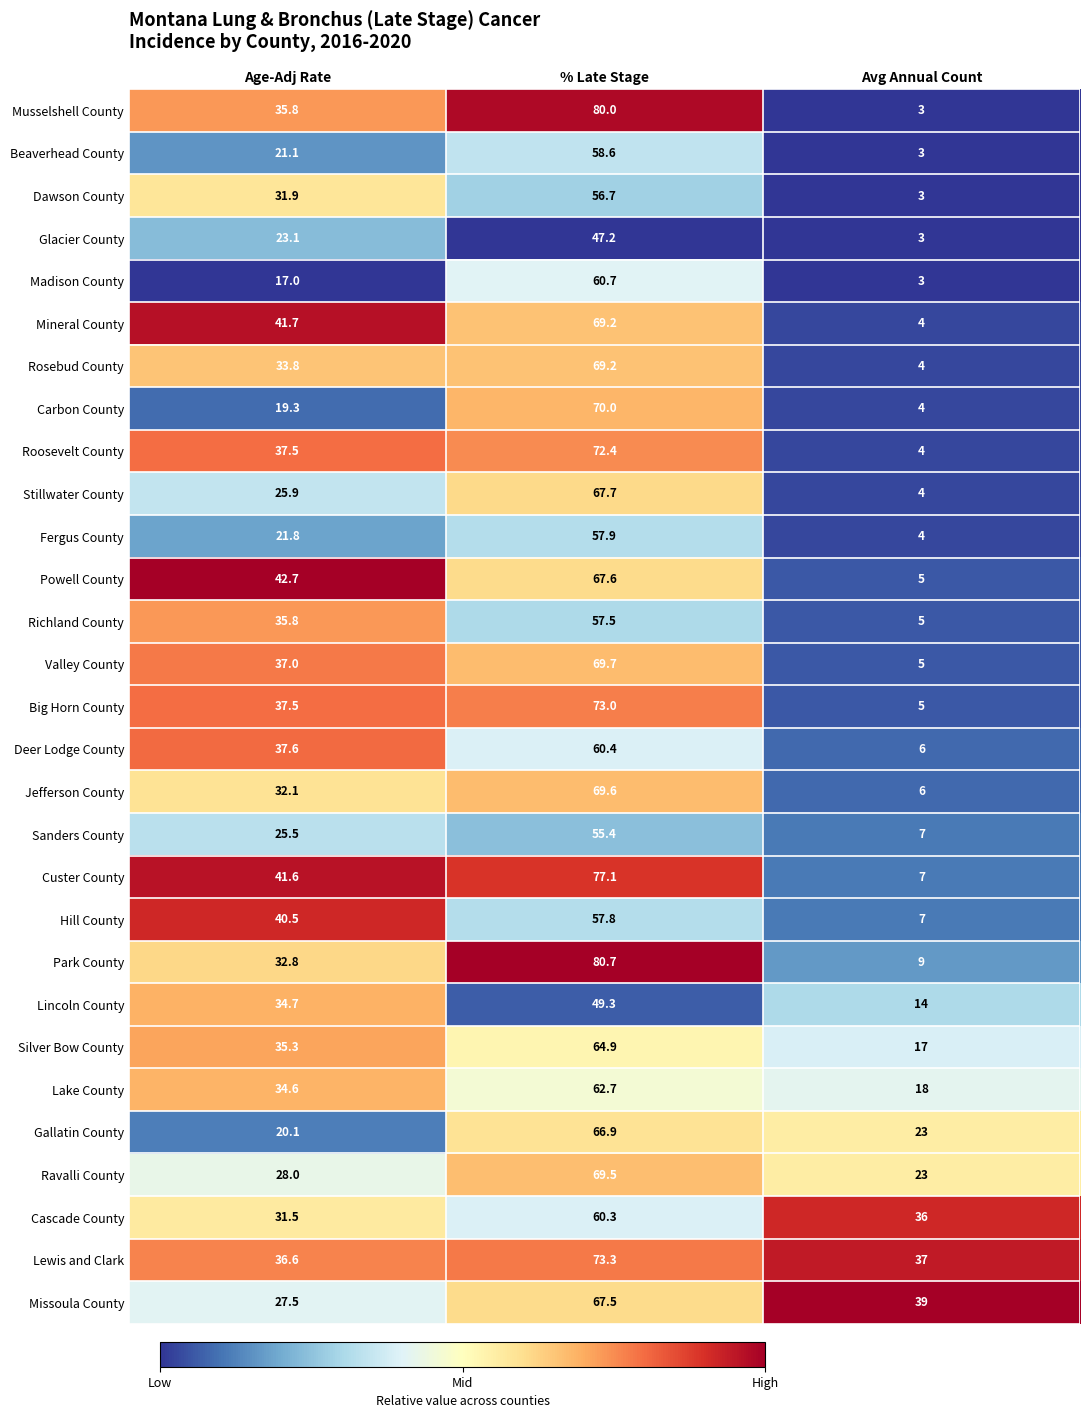

What is the total value across all series at % Late Stage?

1892.8